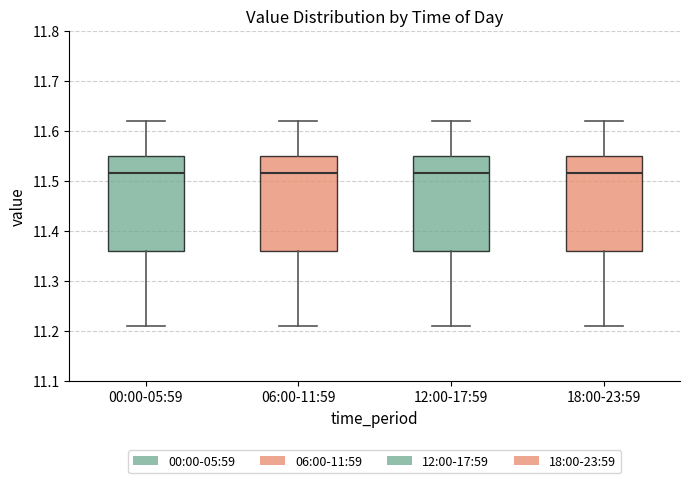

Where does the median line of the box for 12:00-17:59 sit on the y-axis? The values are not printed on the chart, so give them approximately, as read against the axis.

11.52